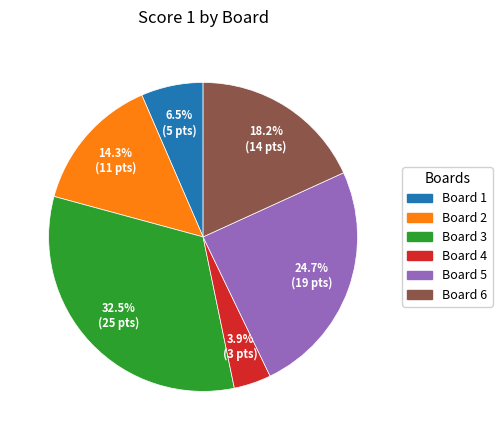

Is there any slice that represents more than half of the pie?

No